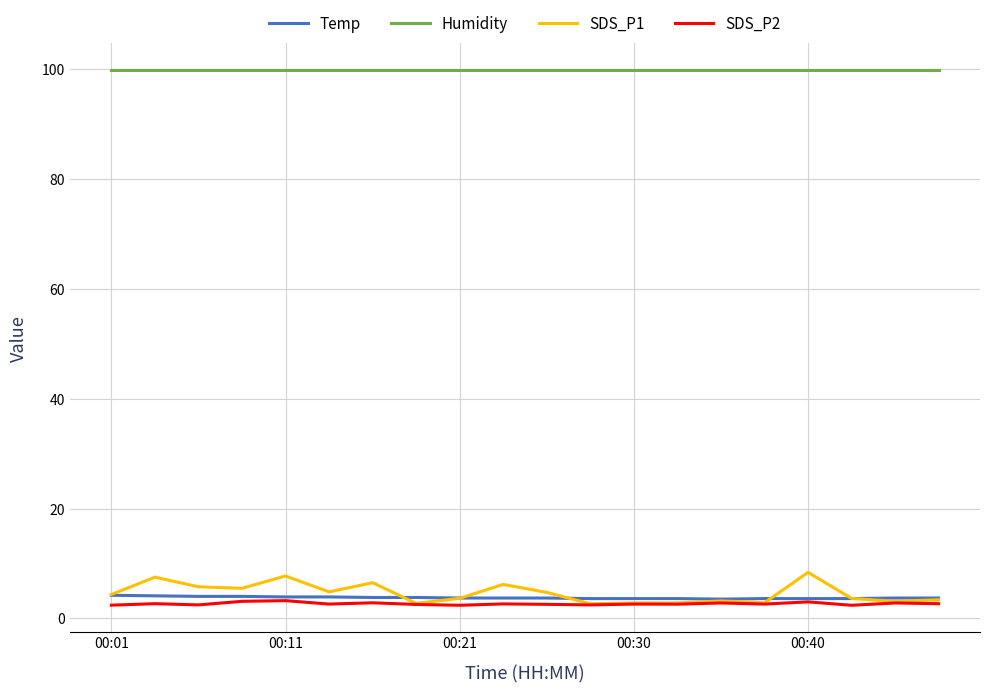

True or false: Humidity and SDS_P2 cross at least once.

False